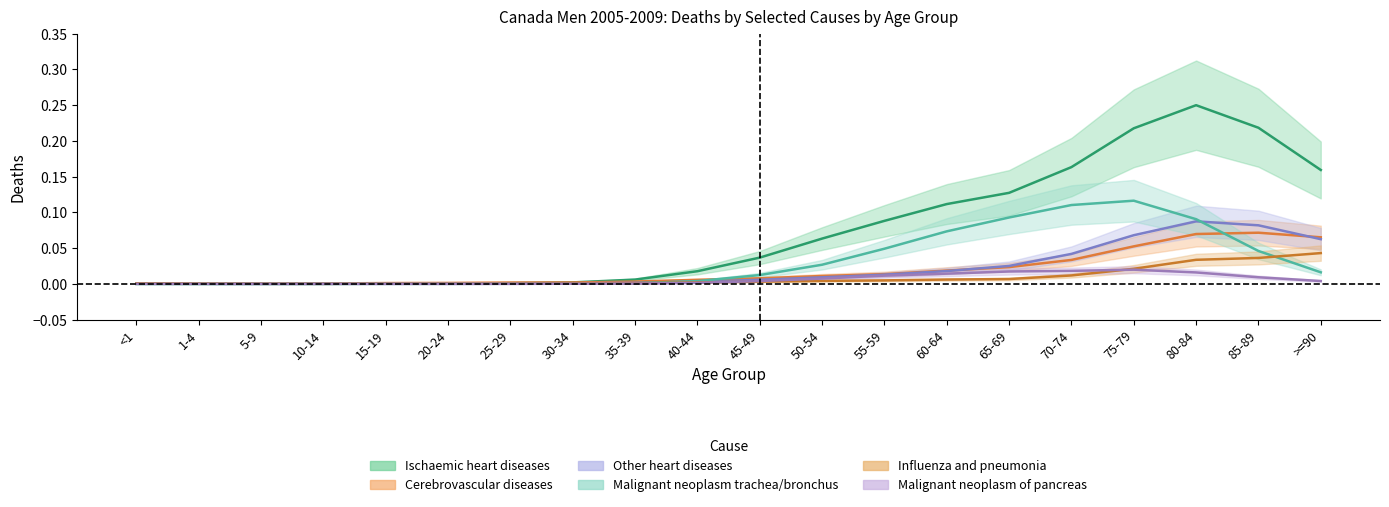

True or false: Other heart diseases has a value of 0.0 at 1-4.

True